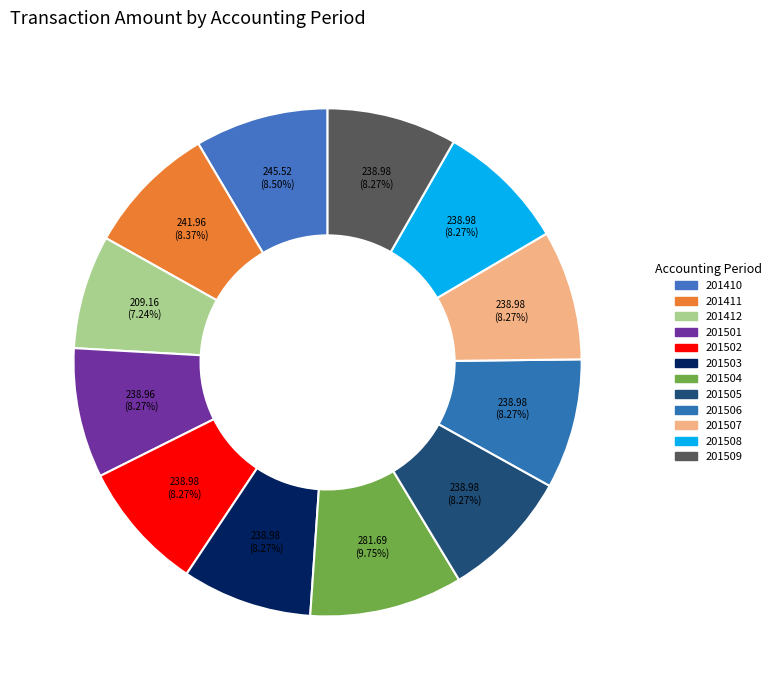

Is 201506 the majority of the pie?

No